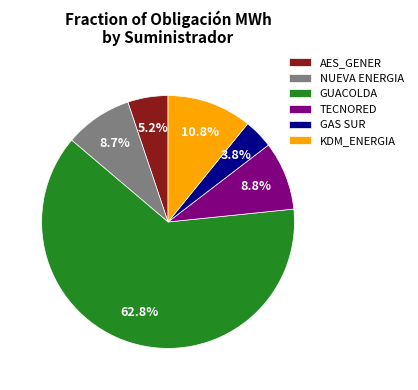

True or false: AES_GENER accounts for 5% of the total.

True